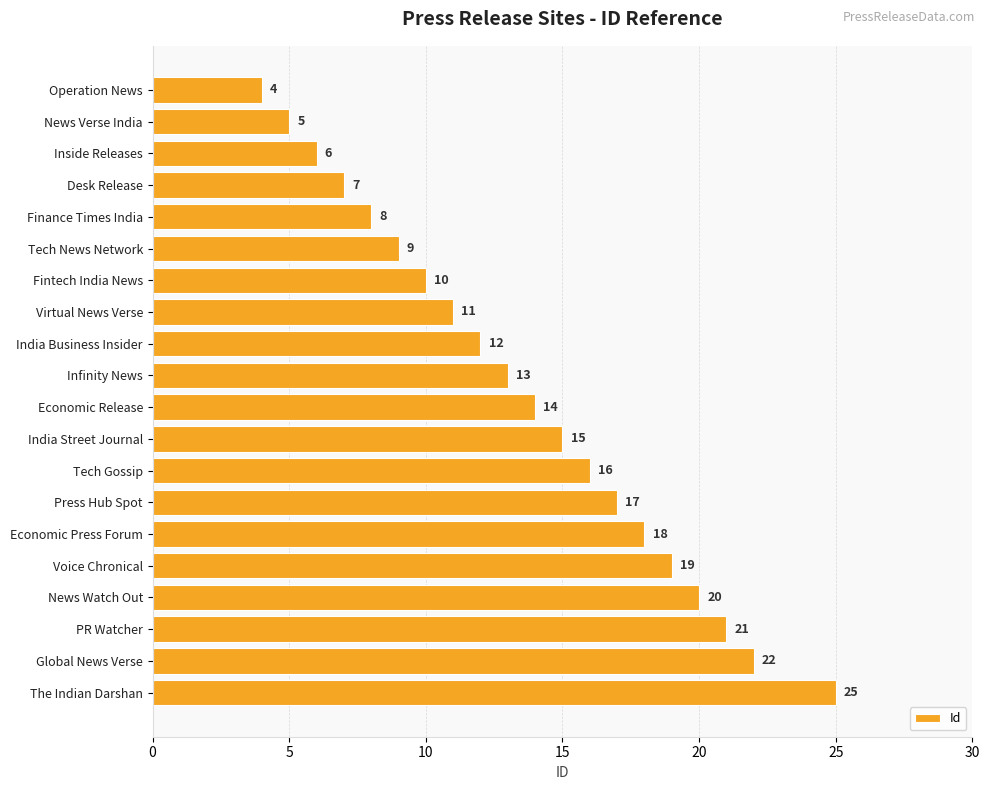

How many data points are less than 14?

10